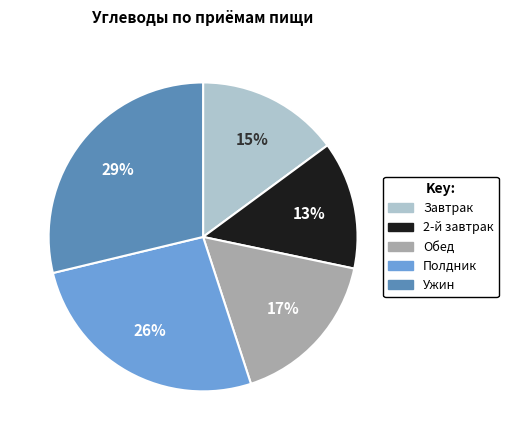

Is it true that Ужин is 29% of the pie?

True